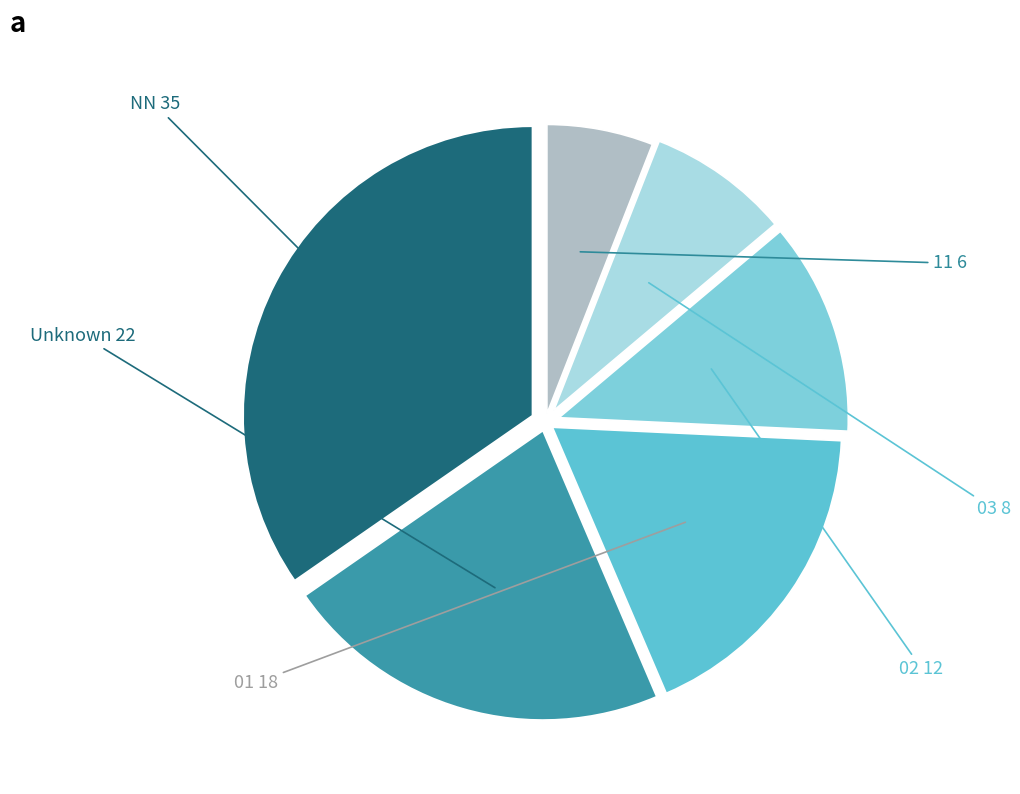

Which category has the biggest portion of the pie?

NN